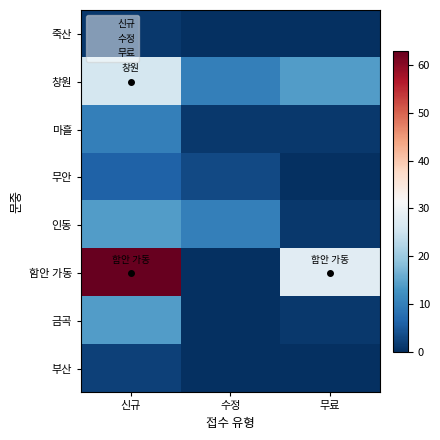

Is the value of 마흘 at 무료 greater than the value of 죽산 at 신규?

No